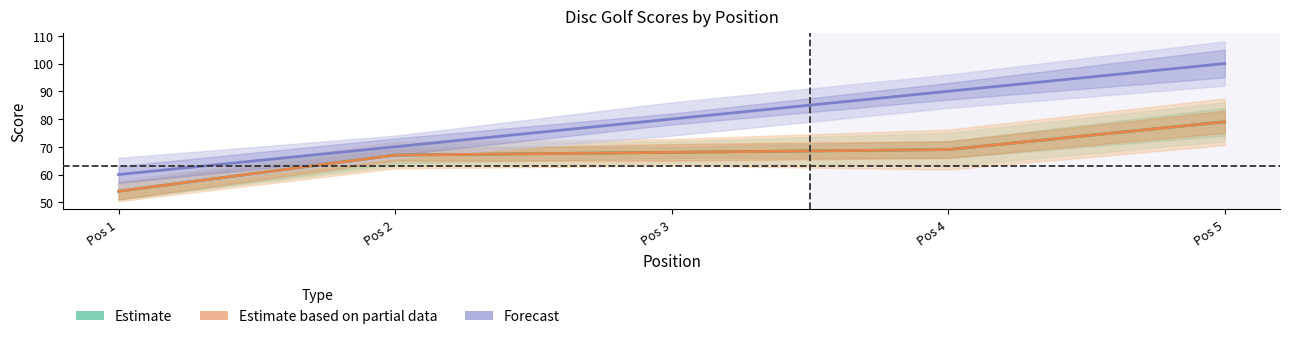

True or false: event_total_score and position_raw intersect in this chart.

False